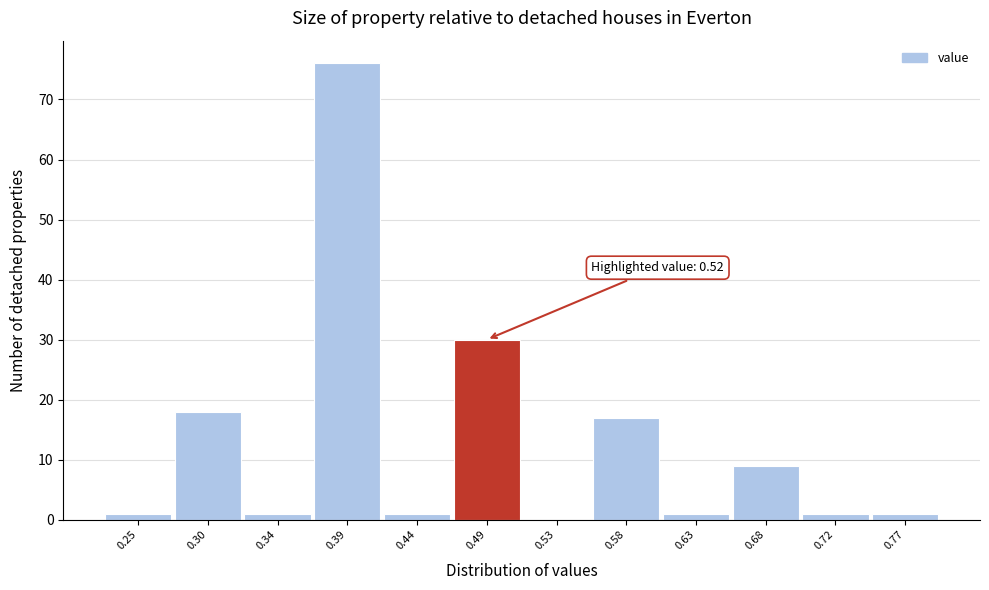

Reading left to right, transcribe all the data shown in this chart.

0.25=1	0.30=18	0.34=1	0.39=76	0.44=1	0.49=30	0.53=0	0.58=17	0.63=1	0.68=9	0.72=1	0.77=1